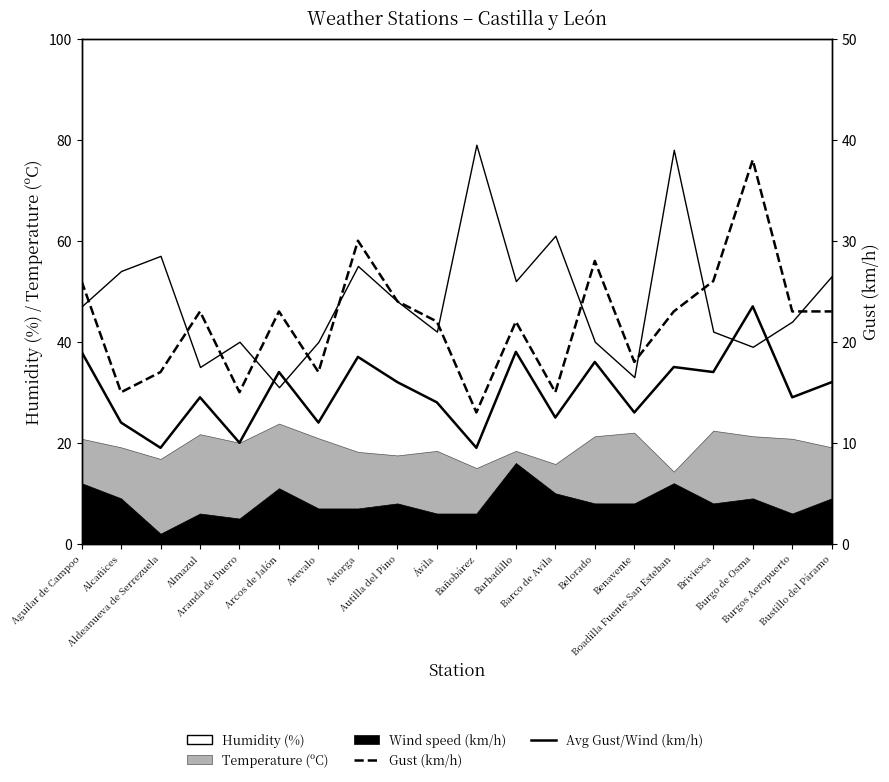

What position from the left is Barco de Avila?

13